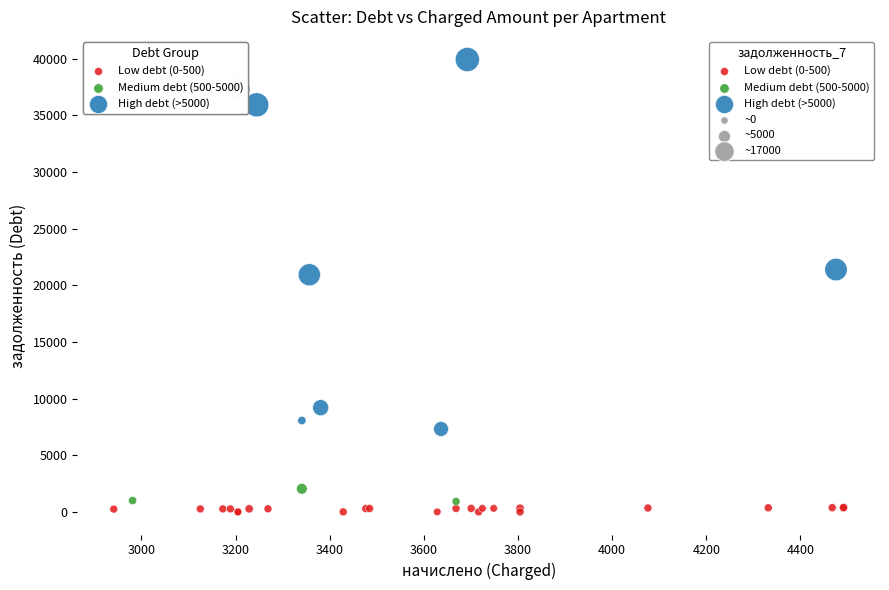

Which series has the largest Y range (max minus min)?

High debt (>5000)